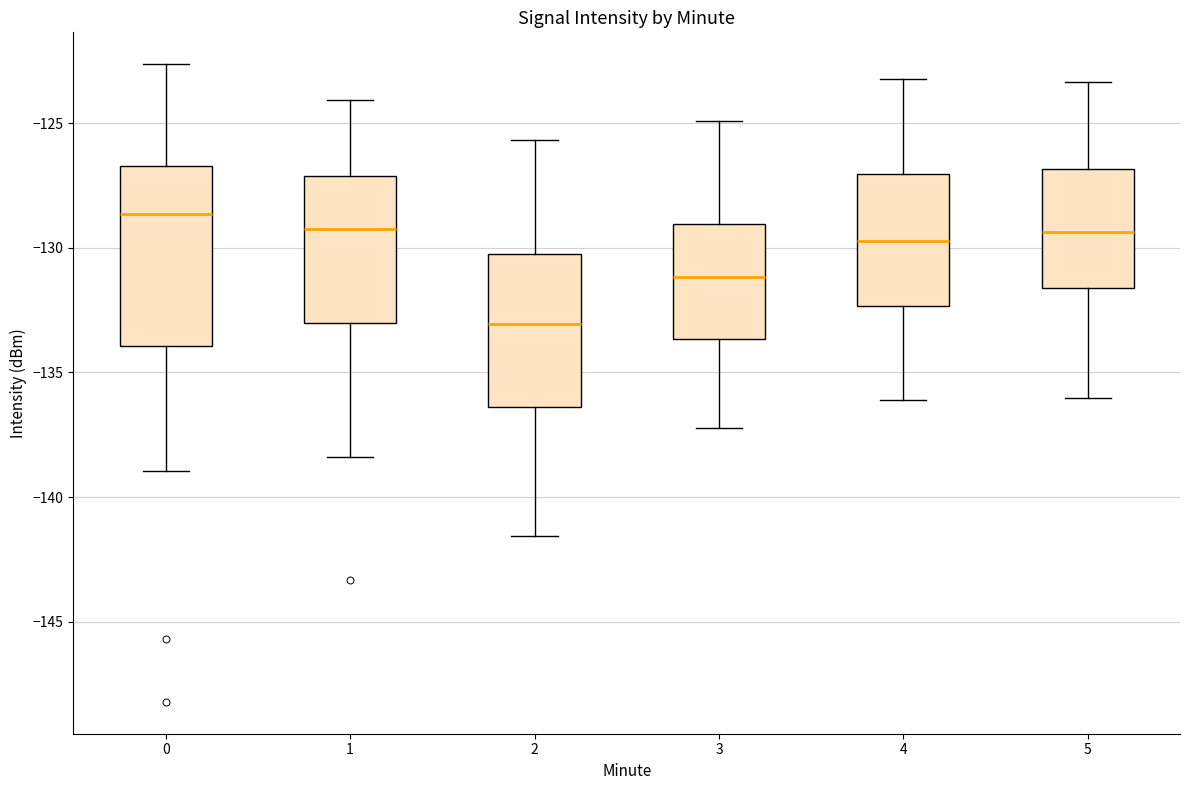

Reading left to right, transcribe this box plot: for each box, give where its median line is, the range the box spans, and where its two whiskers end, as read against the y-axis. The values are not printed on the chart, so give them approximately, as read against the axis.

0: median -128.5, box -134.0 to -126.5, whiskers -139.0 to -122.5
1: median -129.0, box -133.0 to -127.0, whiskers -138.5 to -124.0
2: median -133.0, box -136.5 to -130.5, whiskers -141.5 to -125.5
3: median -131.0, box -133.5 to -129.0, whiskers -137.0 to -125.0
4: median -129.5, box -132.5 to -127.0, whiskers -136.0 to -123.0
5: median -129.5, box -131.5 to -127.0, whiskers -136.0 to -123.5